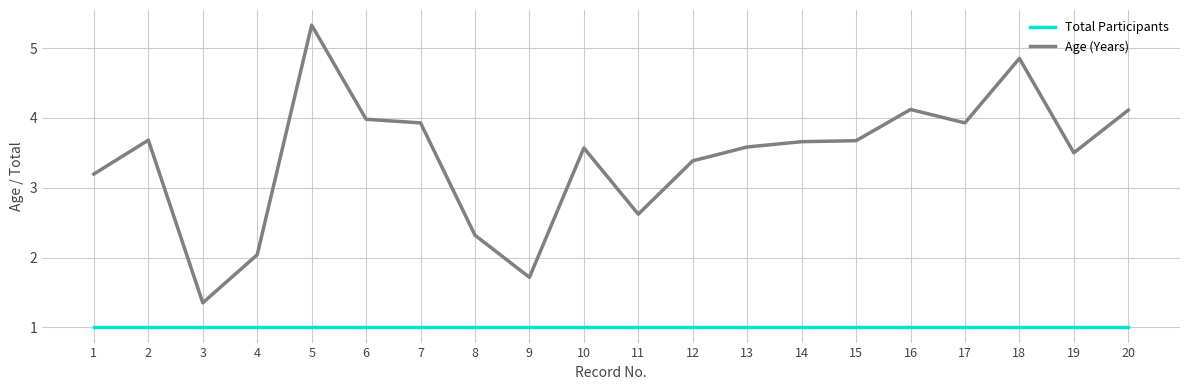

Read the Total Participants value at 18.

1.0